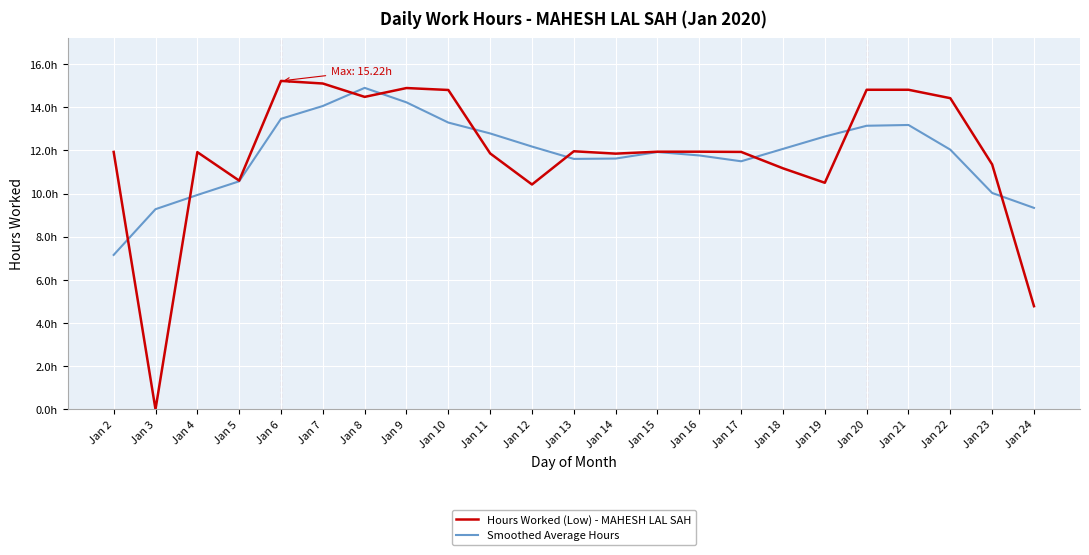

At Jan 16, list the series in order from largest to smallest.

Hours Worked (Low) - MAHESH LAL SAH, Smoothed Average Hours